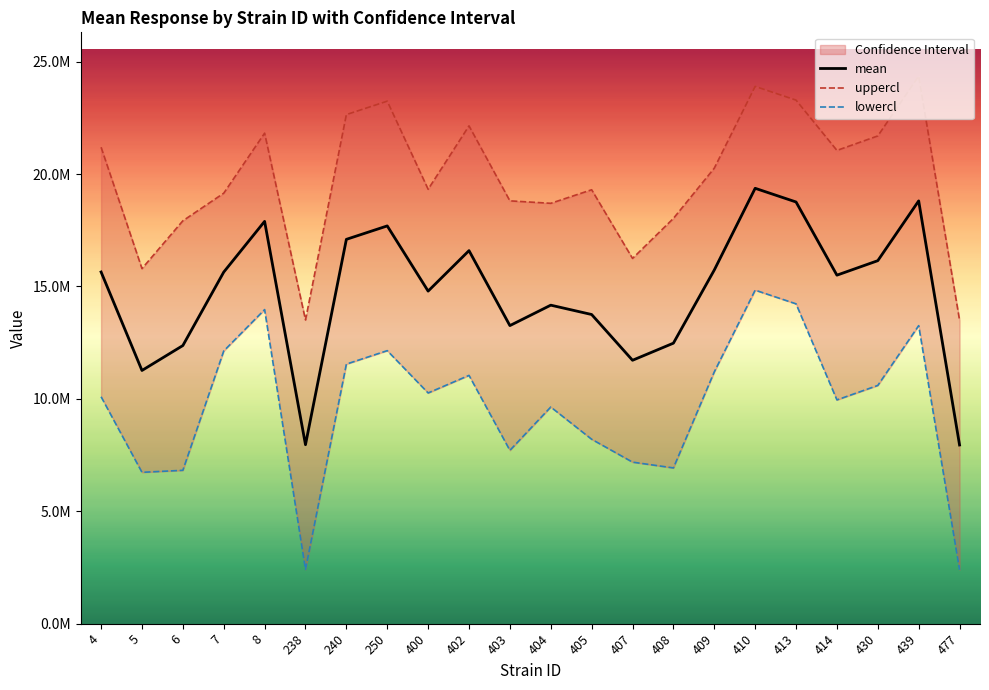

Rank the series at 430 from lowest to highest value.

lowercl, mean, uppercl